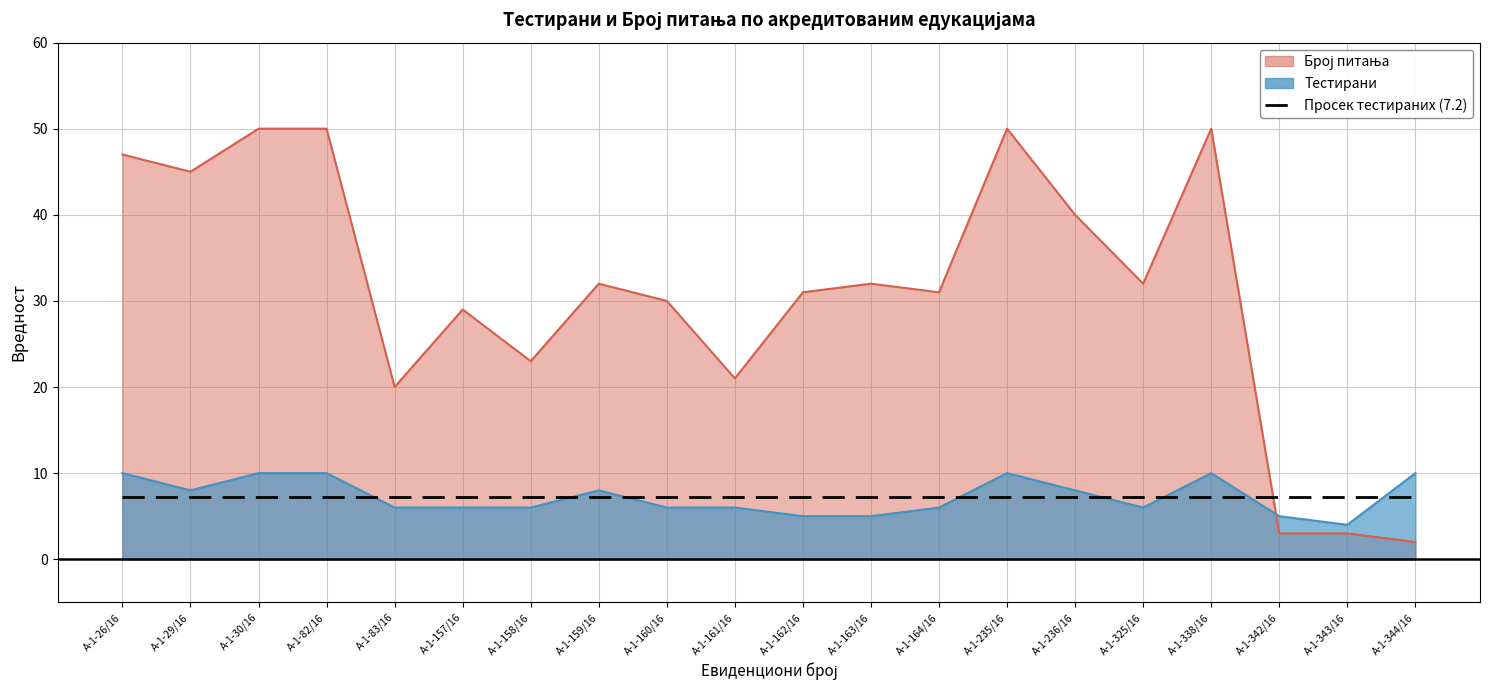

What is the difference between the highest and lowest values at А-1-159/16?

24